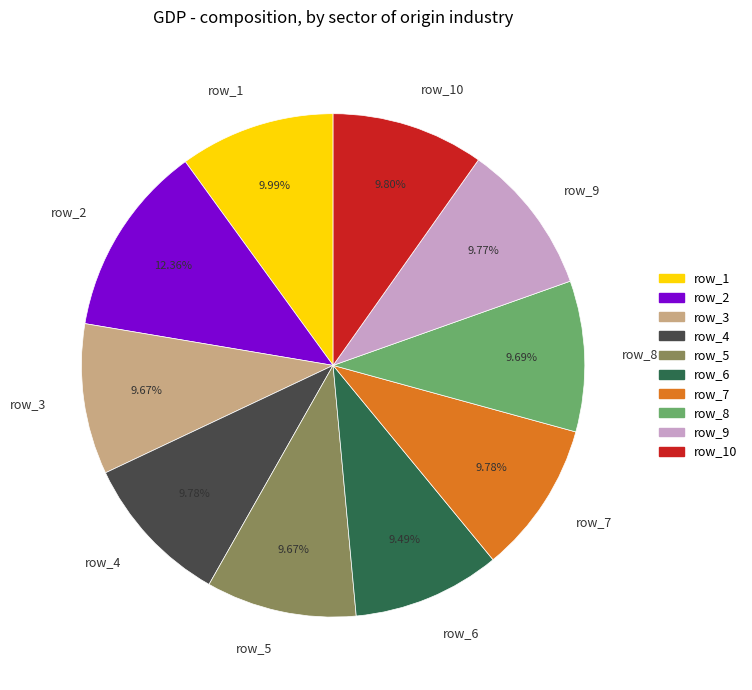

Is row_10 the majority of the pie?

No